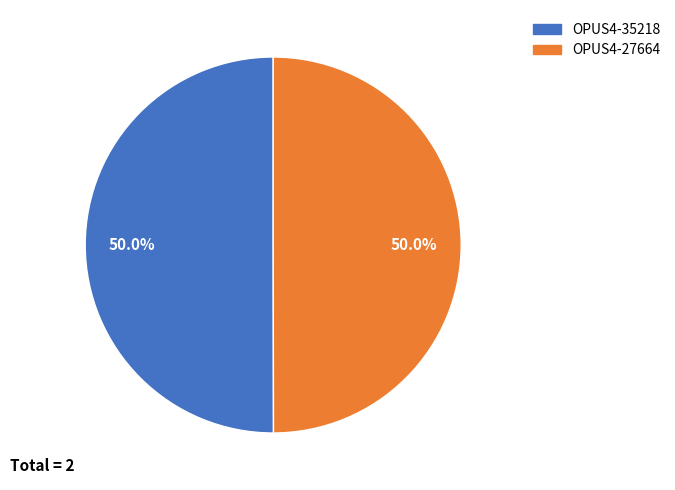

To the nearest percent, what is the combined percentage of OPUS4-27664 and OPUS4-35218?

100%